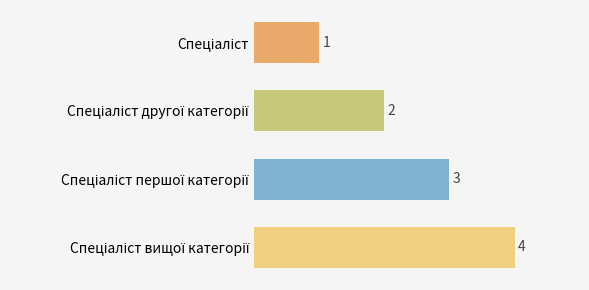

What is the difference between the maximum and minimum values?

3